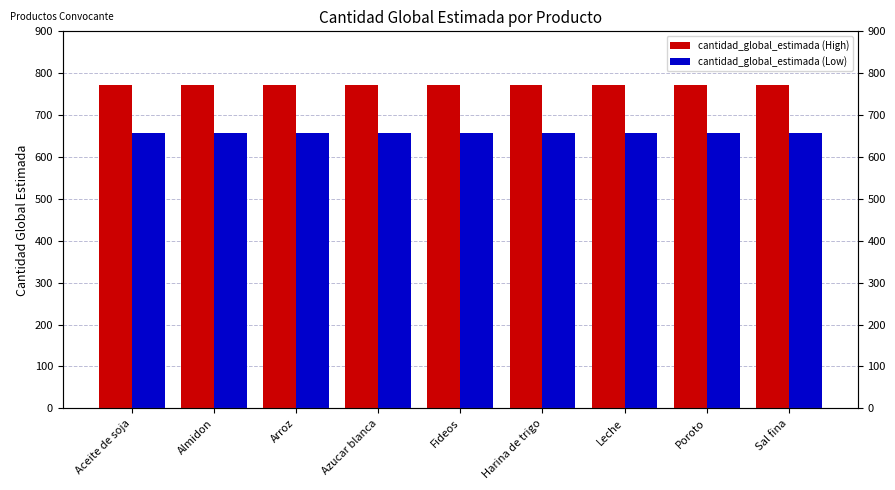

At Poroto, list the series in order from smallest to largest.

cantidad_global_estimada (Low), cantidad_global_estimada (High)